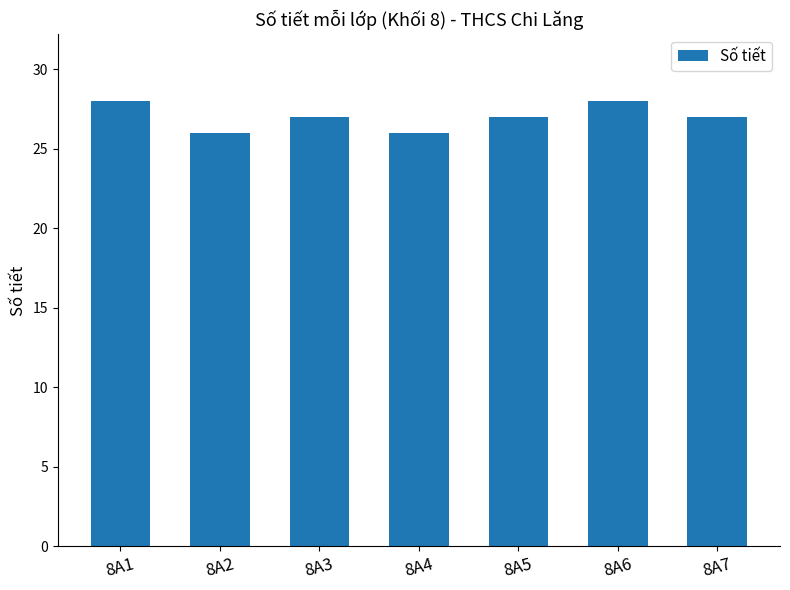

What is the change in value from 8A1 to 8A5?

-1